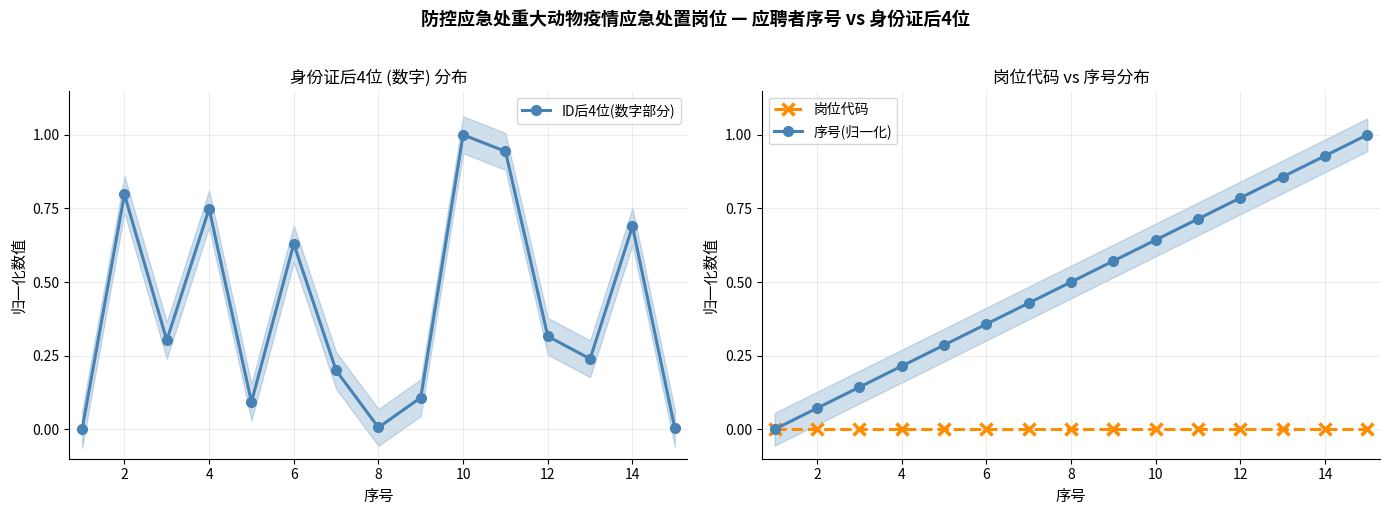

True or false: 序号(归一化) has more than 1 points higher than both neighbors.

False